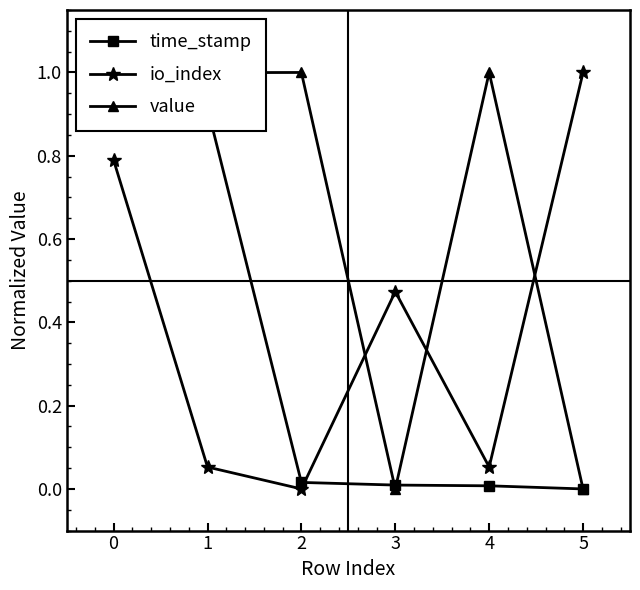

What is the difference between the maximum and minimum values in the value series?

1.0